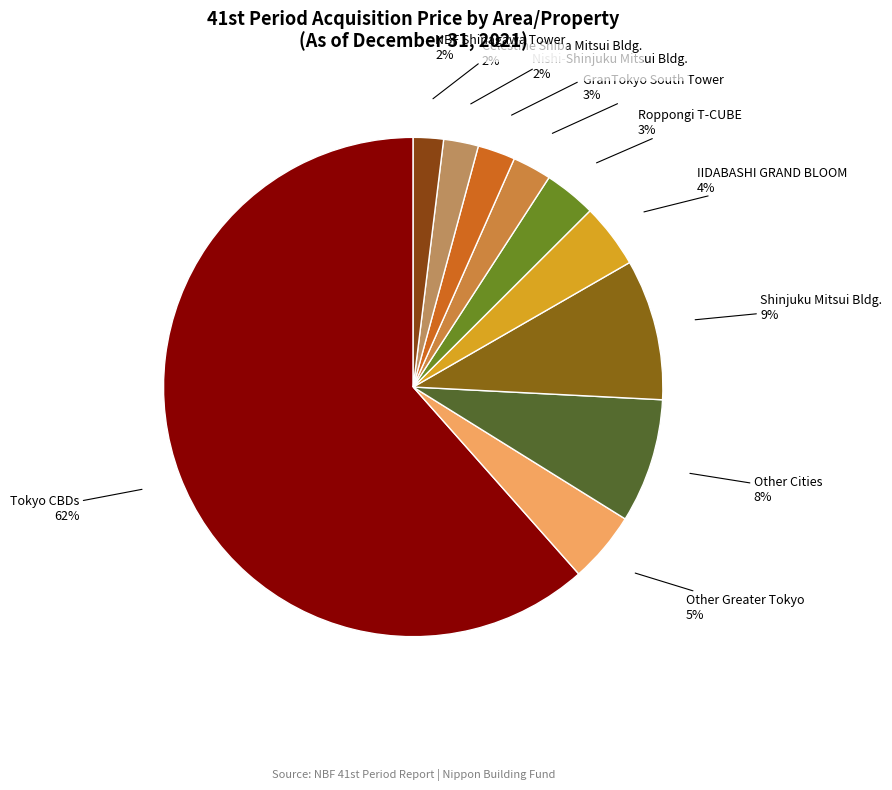

Is there a majority slice in this chart?

Yes